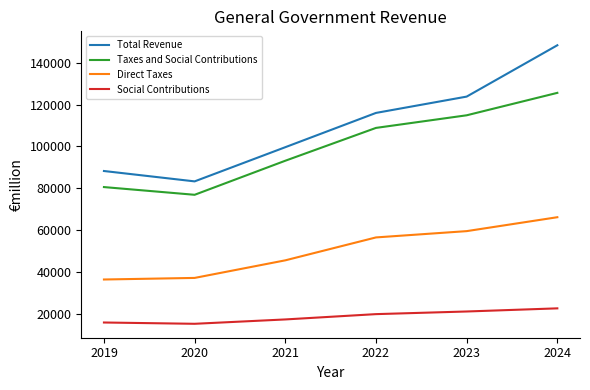

Which series has the widest spread of values?

Total Revenue